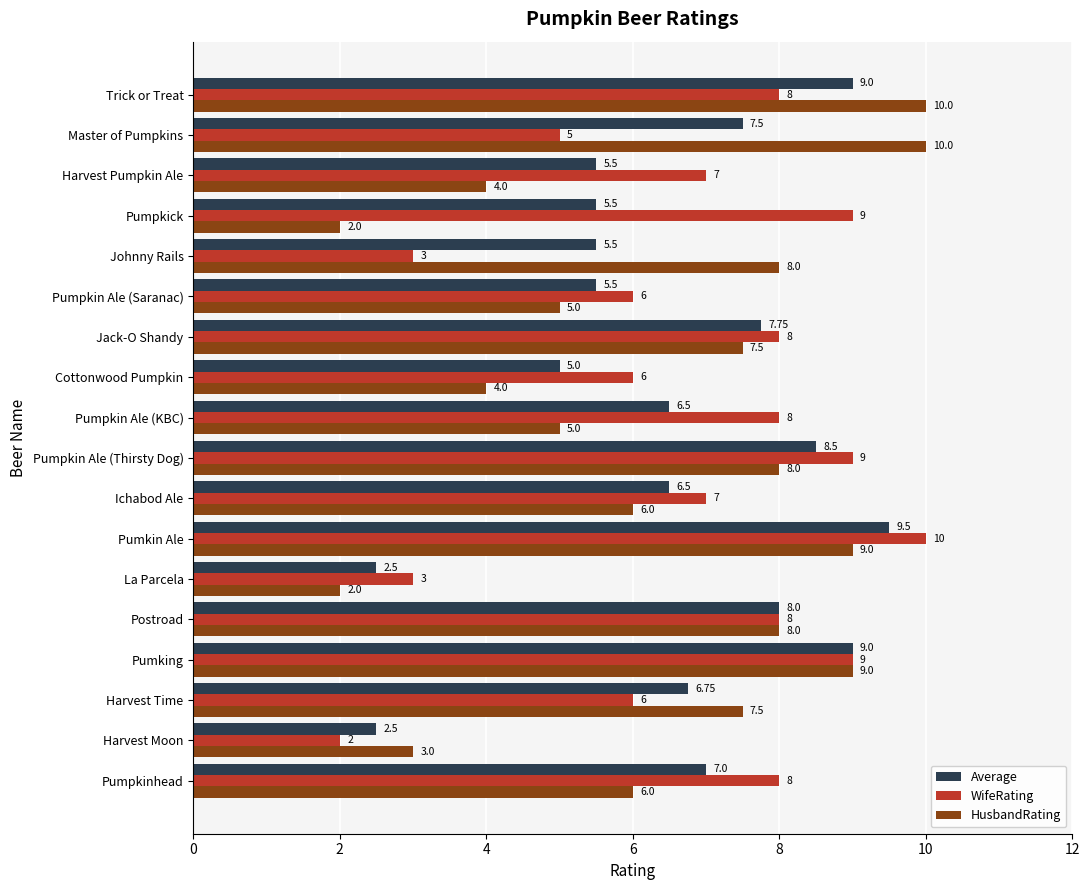

What is the difference between the highest and lowest values at Harvest Time?

1.5